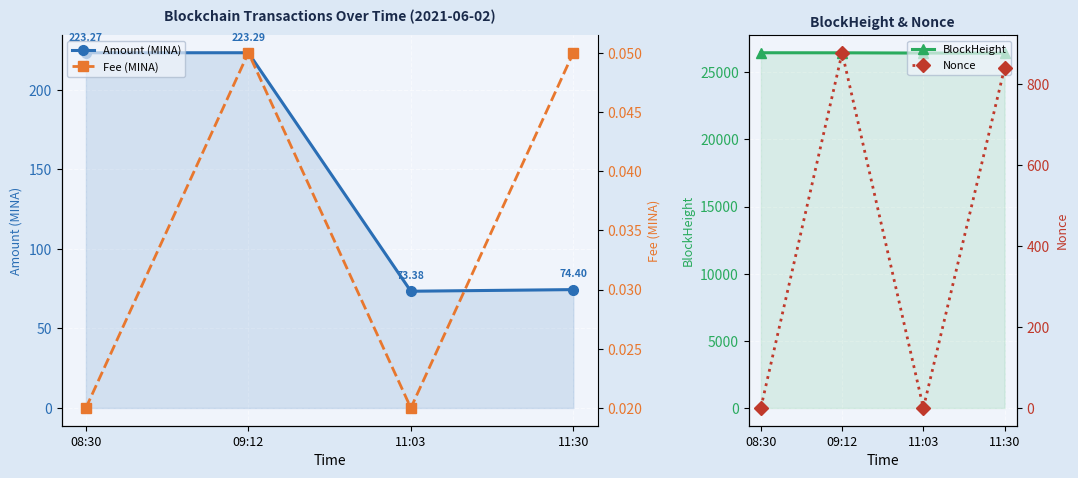

Where does the Nonce series first go above 840?

09:12